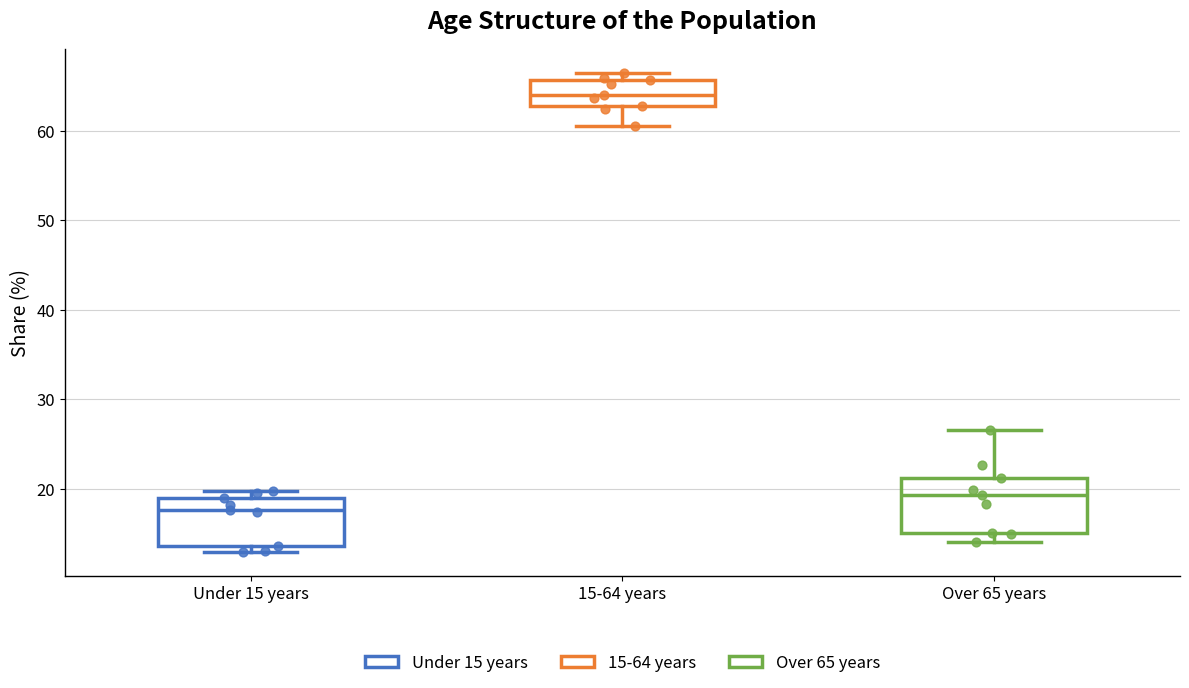

Which box's median line is the highest?

15-64 years